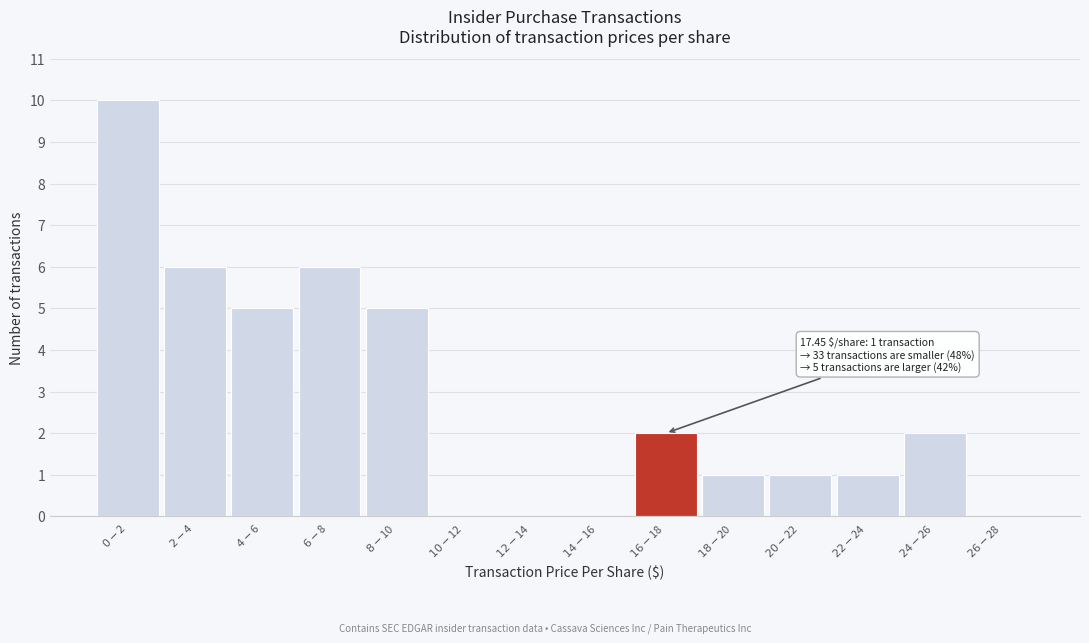

What is the maximum value shown in the chart?

10